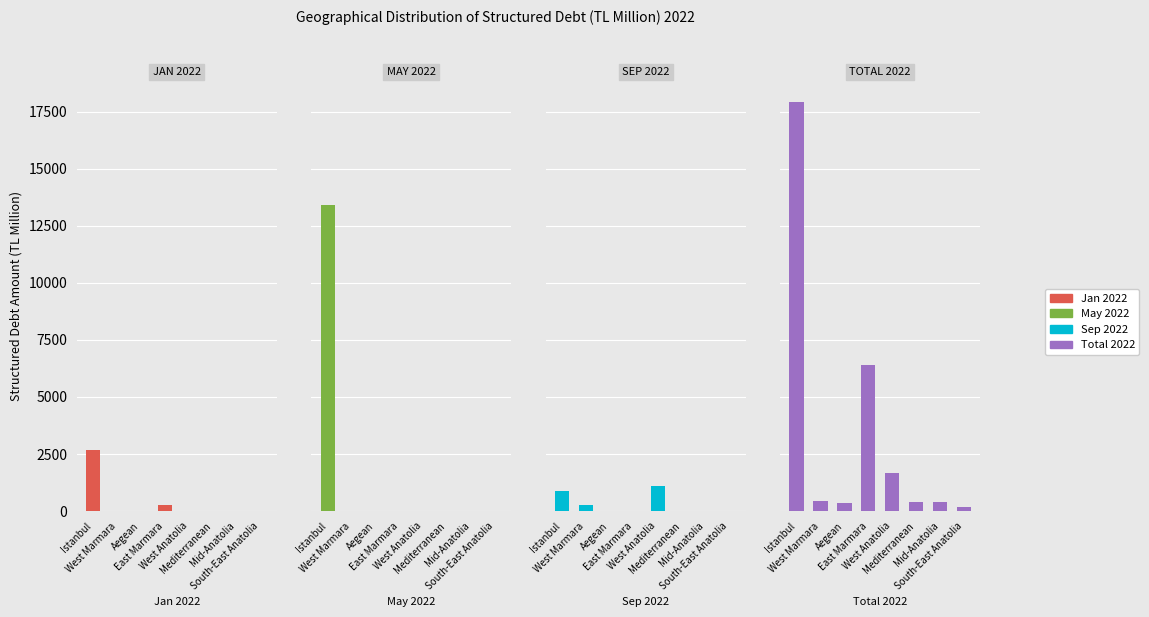

At which category is the sum across all series the highest?

Istanbul